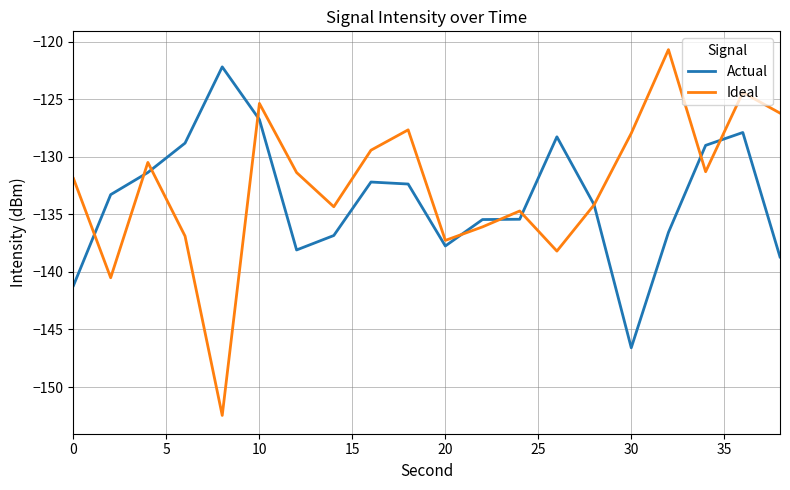

Rank the series by their maximum value, from lowest to highest.

Actual, Ideal